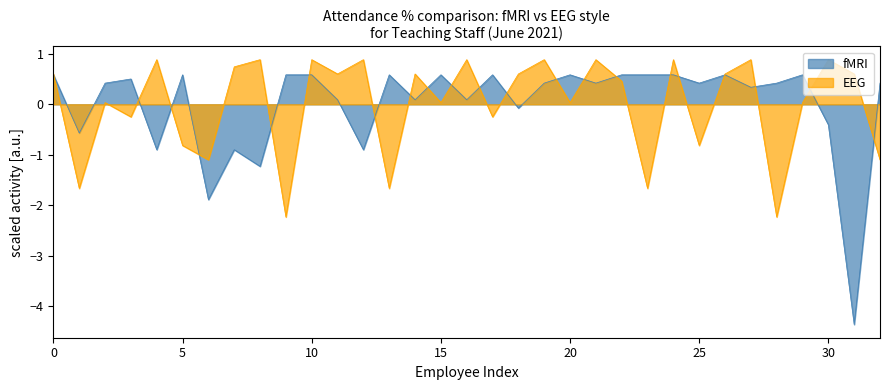

At 8, list the series in order from smallest to largest.

fMRI, EEG